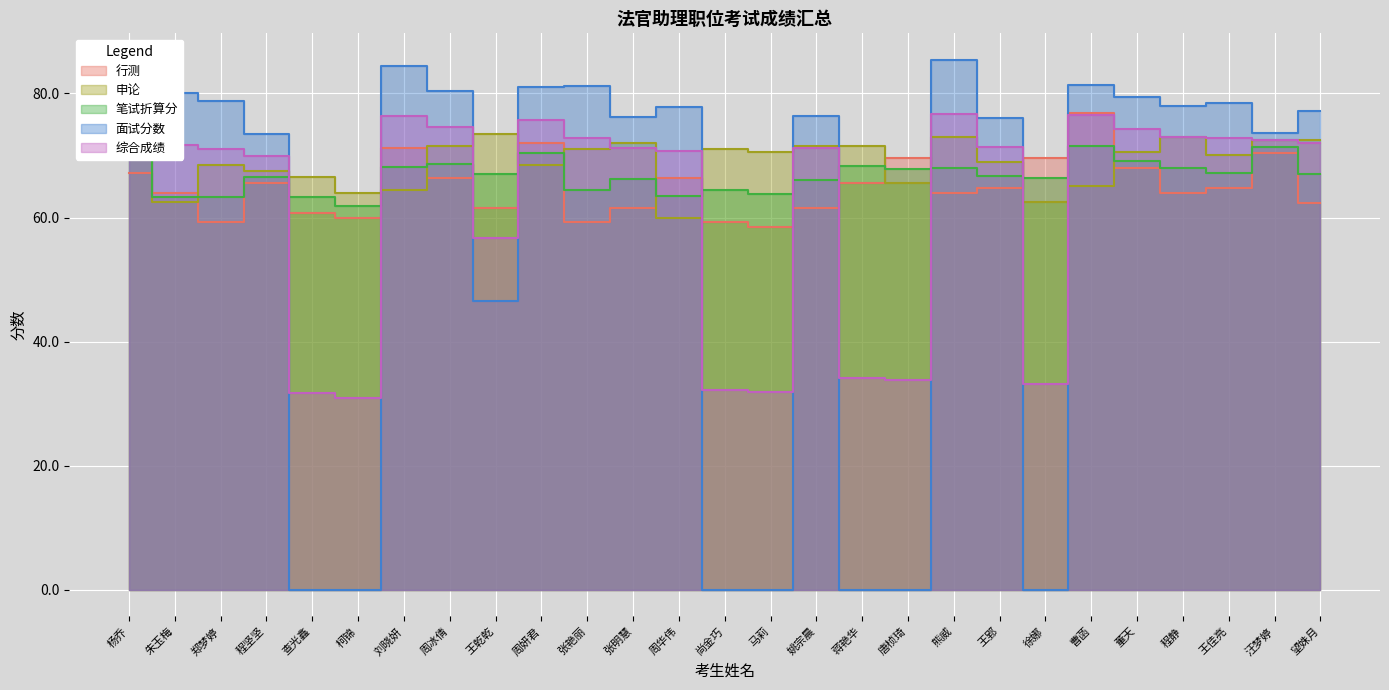

True or false: 面试分数 and 行测 cross at least once.

True